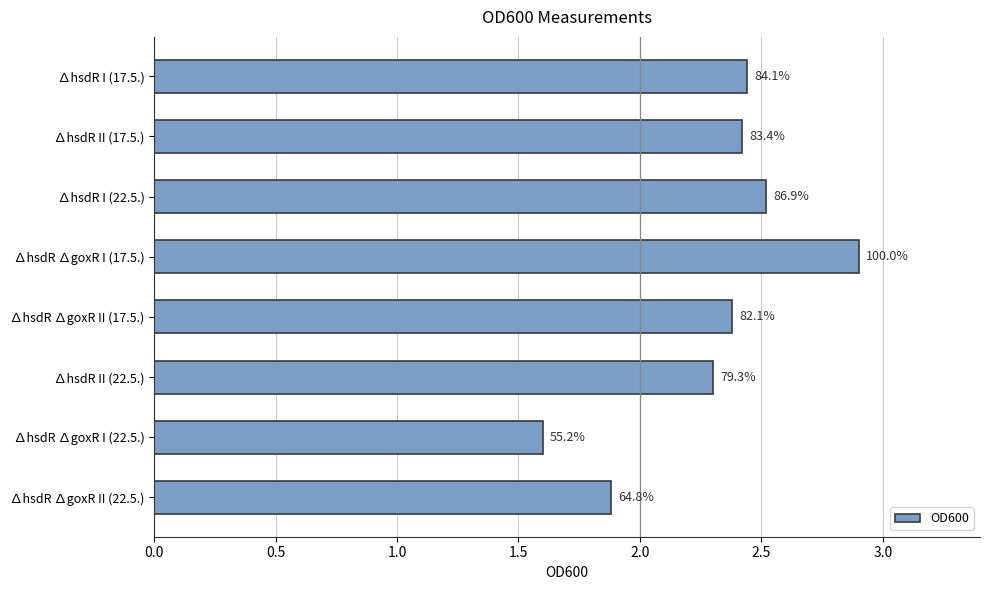

Are the bars horizontal?

Yes